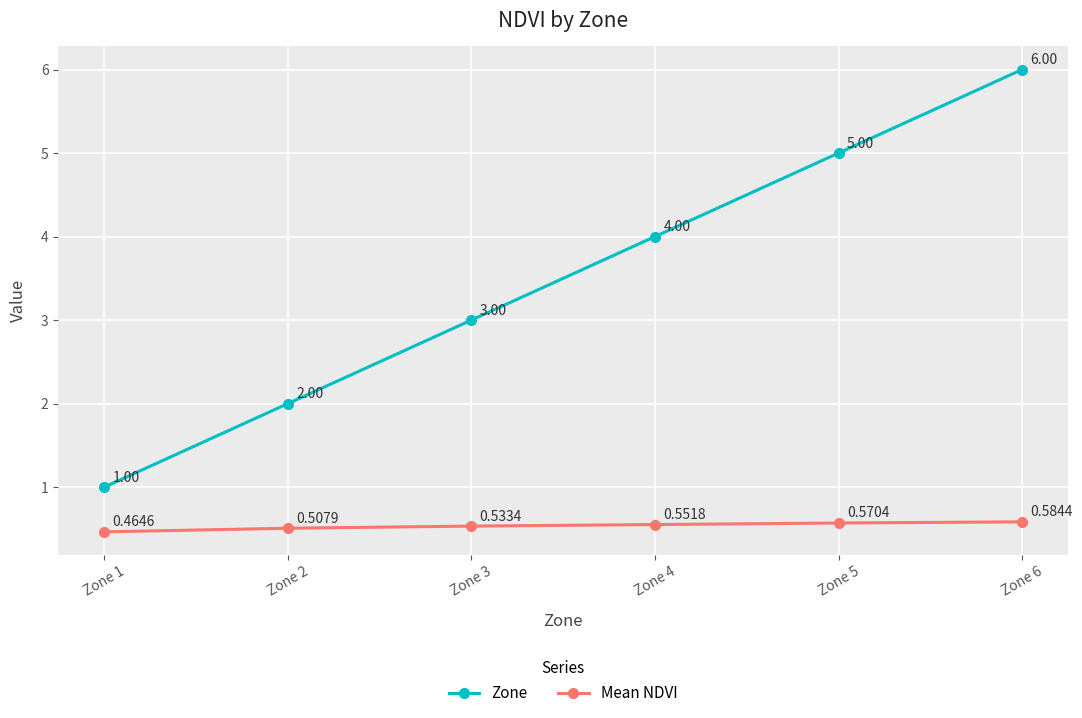

What is the difference between the highest and lowest values at Zone 6?

5.4